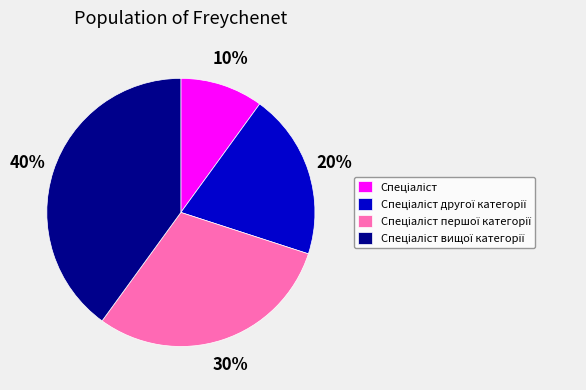

Count the number of slices in the pie.

4